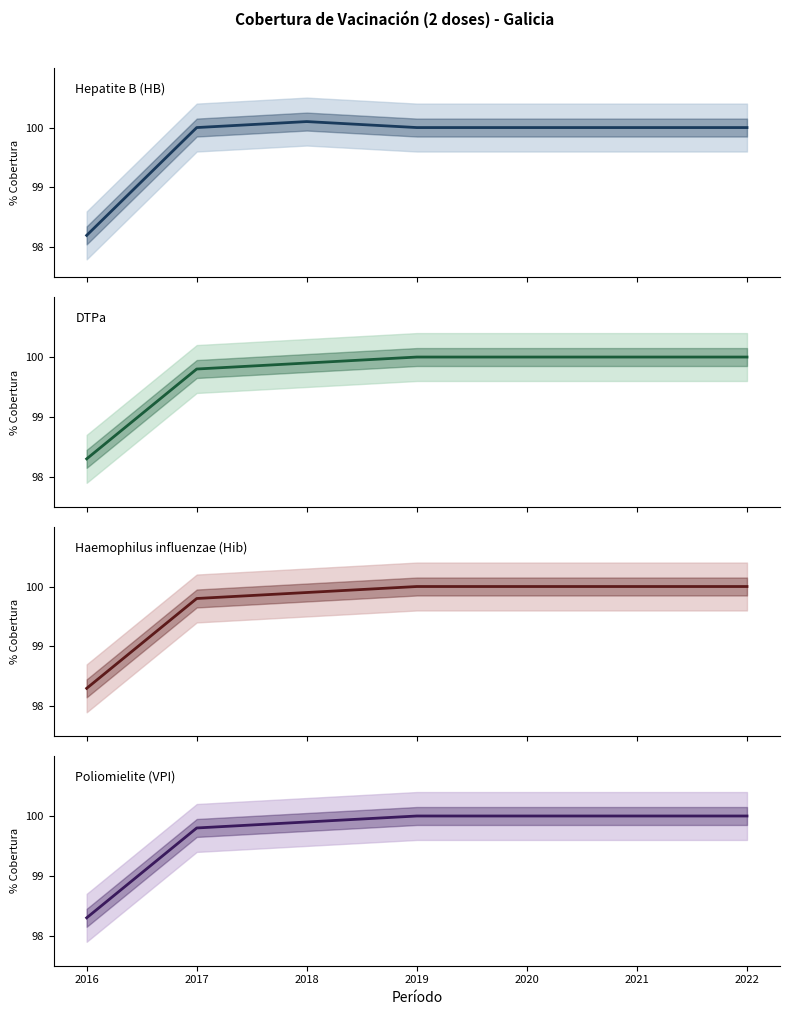

What is the total value across all series at 2019?

400.0